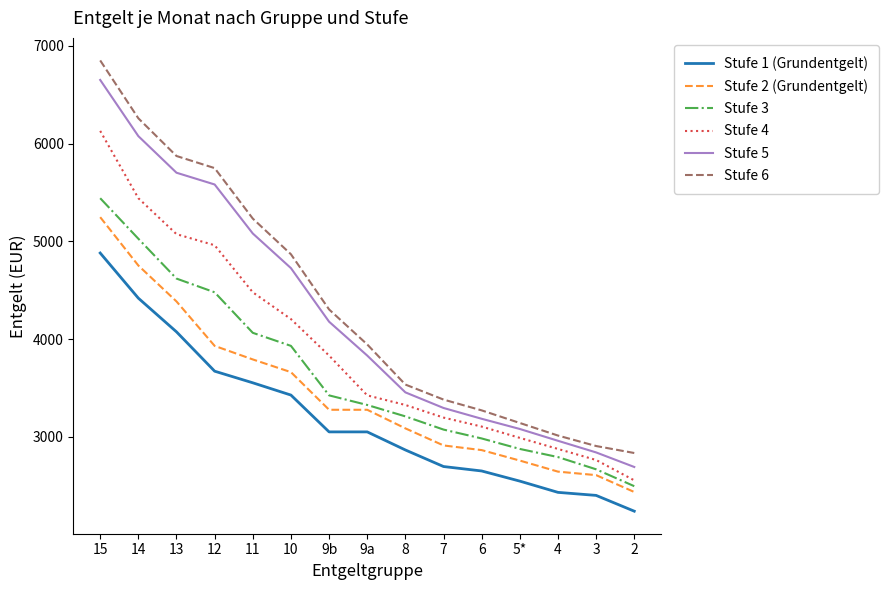

How many lines are shown in the chart?

6